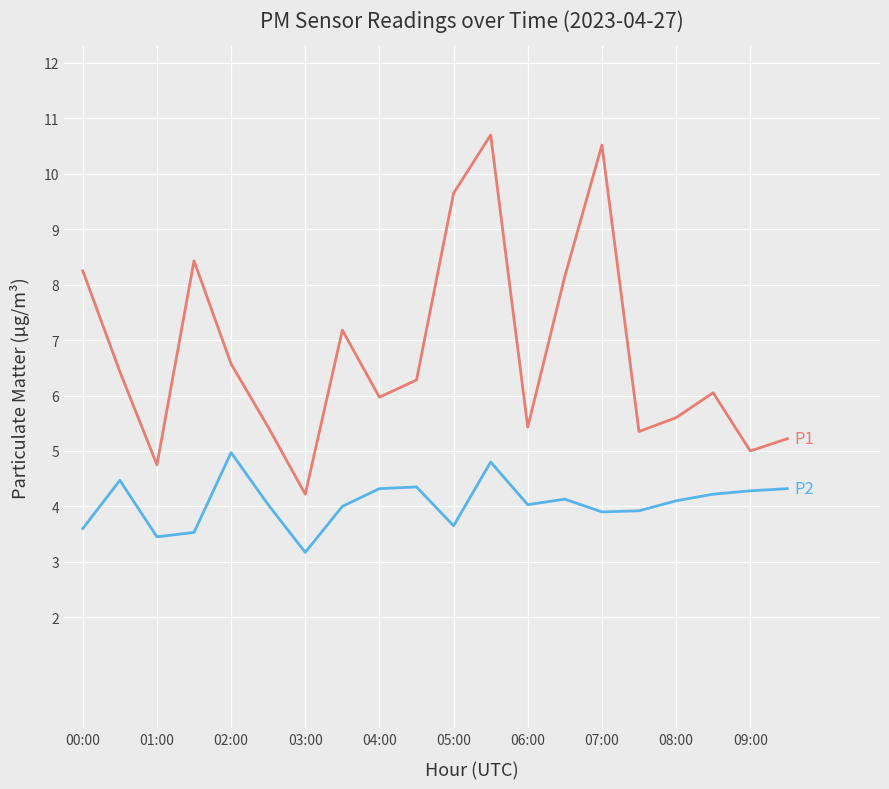

What is the minimum value shown in the chart?

3.2